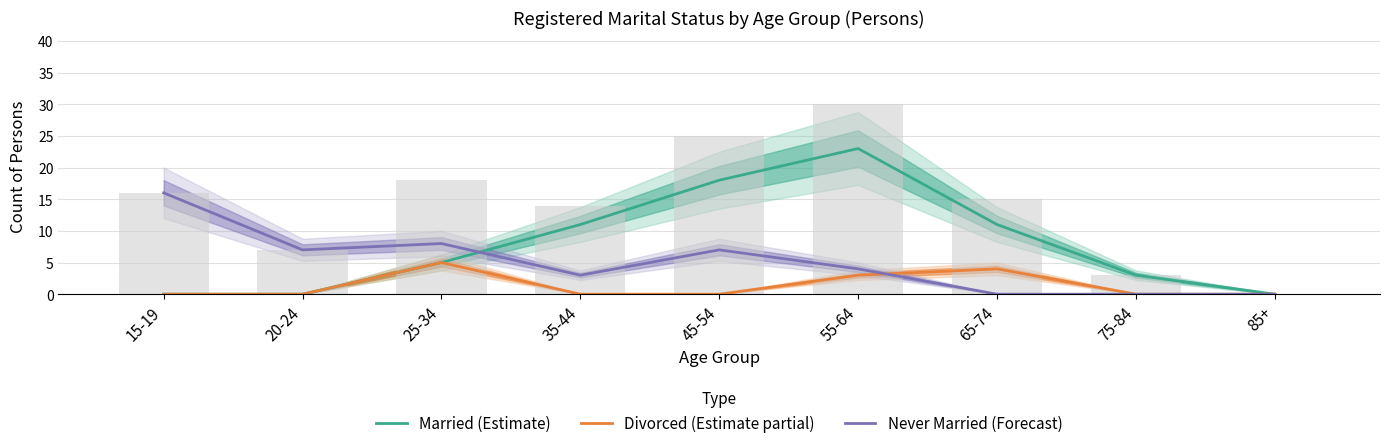

The Never Married (Forecast) series shows 3 at 20-24. True or false?

False